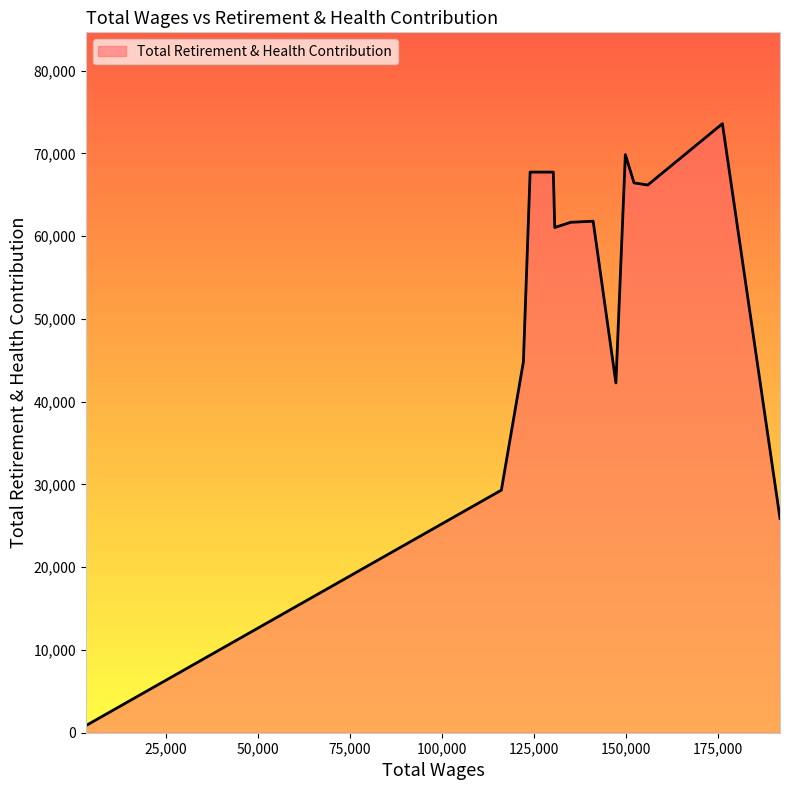

What is the minimum value shown in the chart?

860